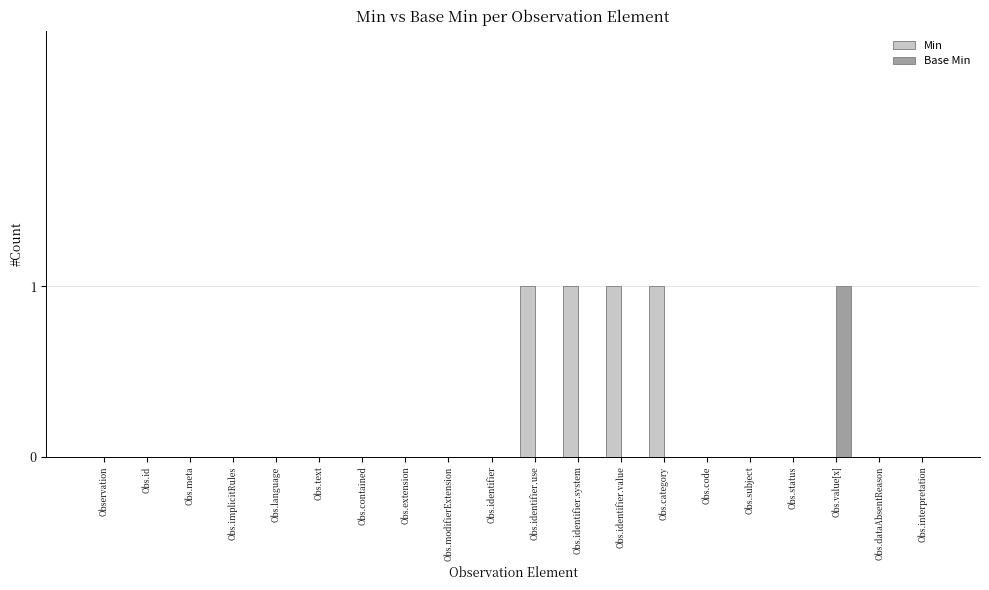

What is the sum of all Min values?

4